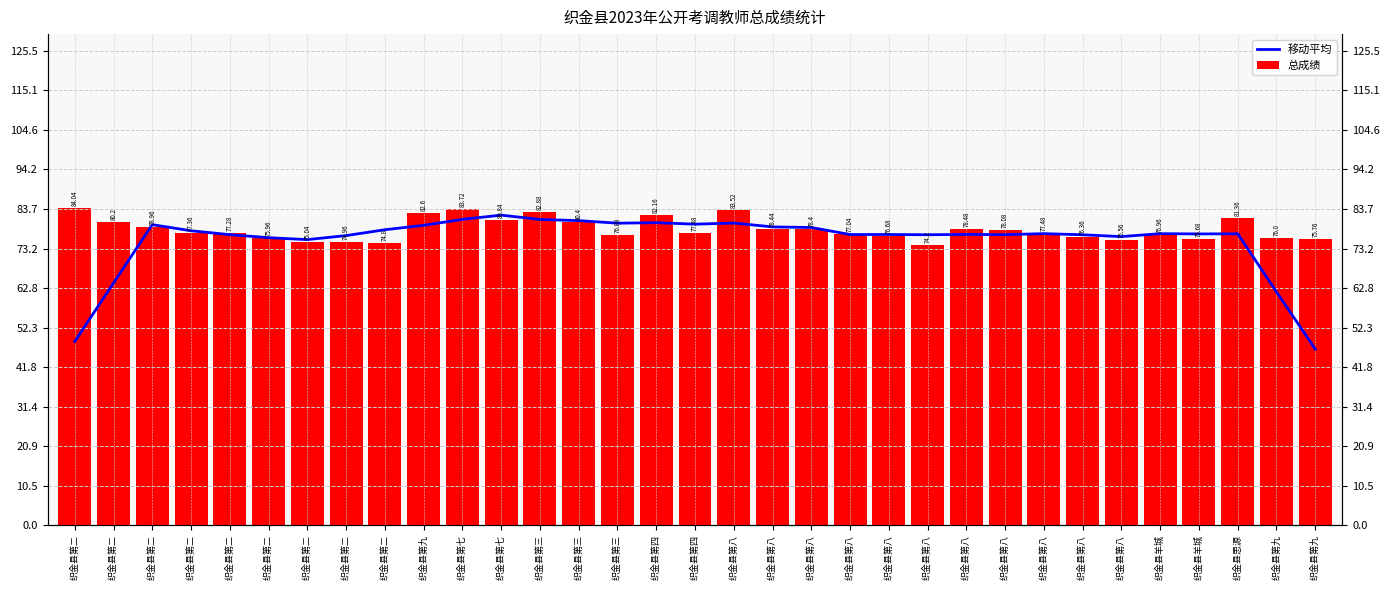

Is the value of 移动平均 at 织金县第八 greater than the value of 总成绩 at 织金县第七?

No